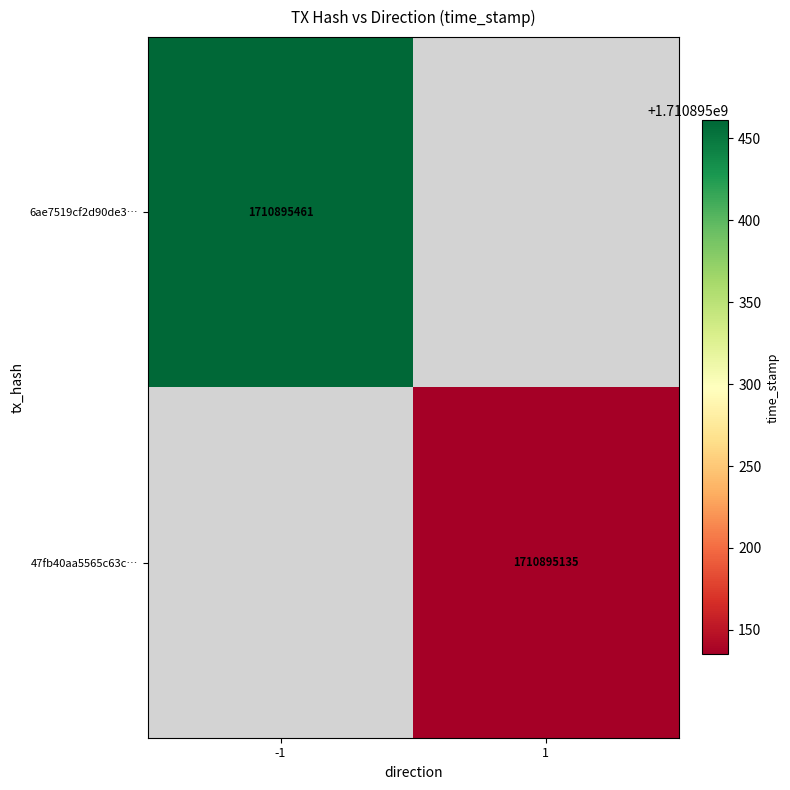

Reading left to right, transcribe all the data shown in this chart.

6ae7519cf2d90de3a31d5421f0e7f10754ba3bd: -1	1710895461
47fb40aa5565c63cf824954951eea2b2e929749: 1	1710895135